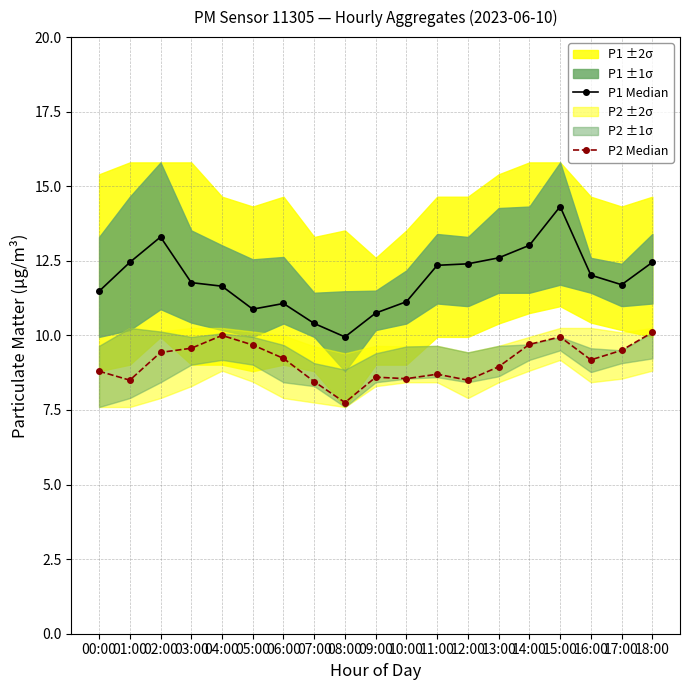

True or false: P2 Median has a value of 5.7 at 15:00.

False